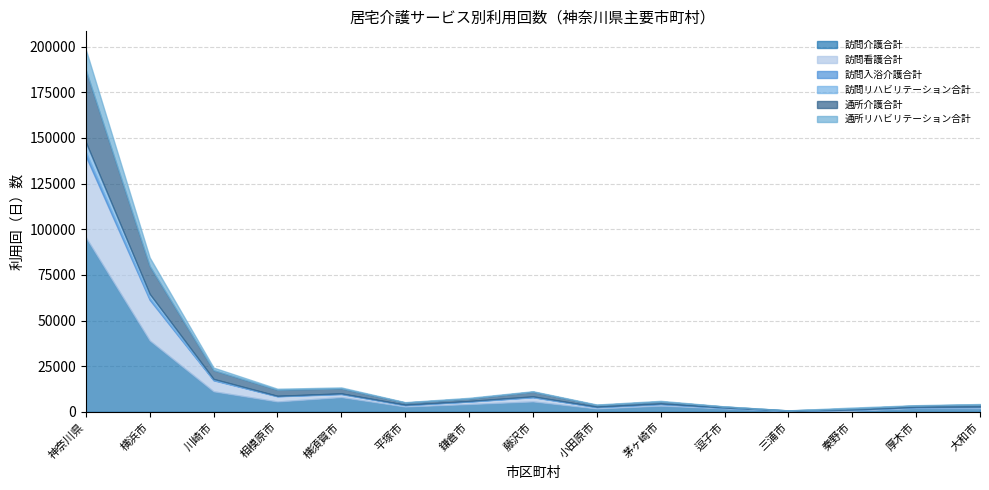

True or false: 訪問リハビリテーション合計 and 訪問介護合計 cross at least once.

False